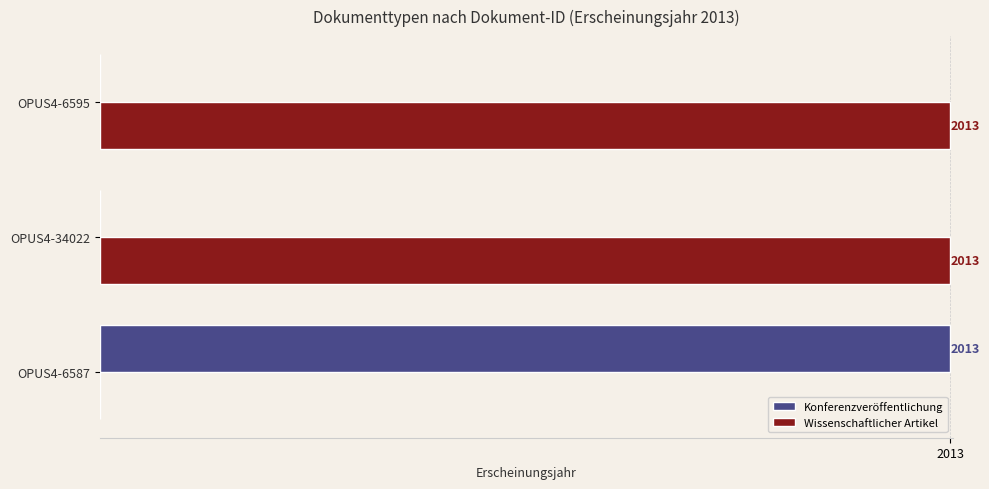

Is the value of Wissenschaftlicher Artikel at OPUS4-6587 greater than the value of Konferenzveröffentlichung at OPUS4-6587?

No